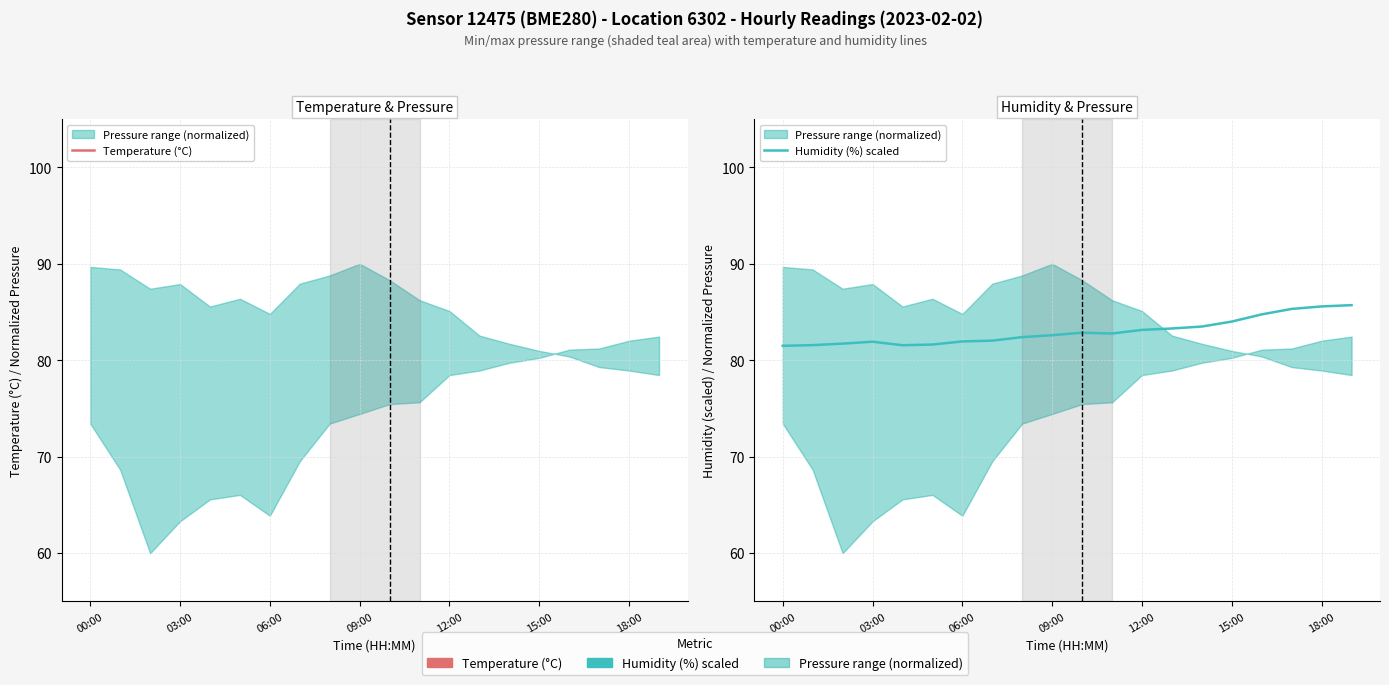

What is the difference between the maximum and minimum values in the Temperature (°C) series?

0.4